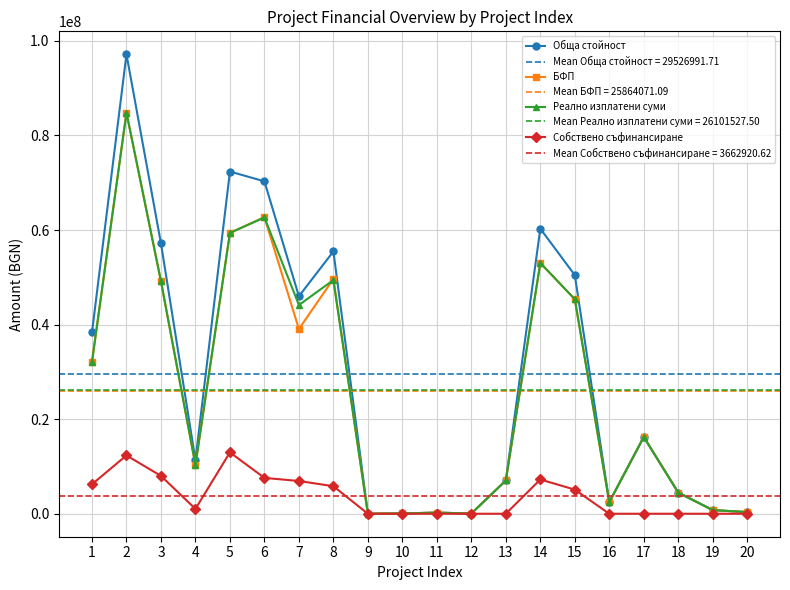

What is the spread (max minus min) of values at 20?

350838.0